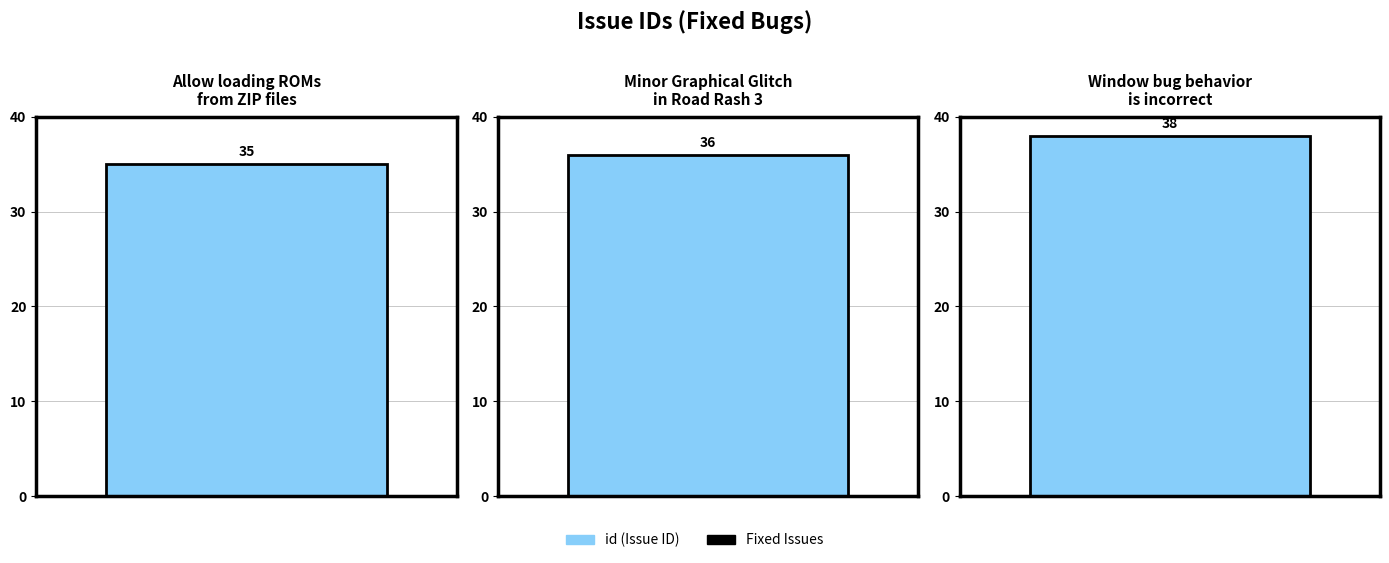

What is the maximum value shown in the chart?

38